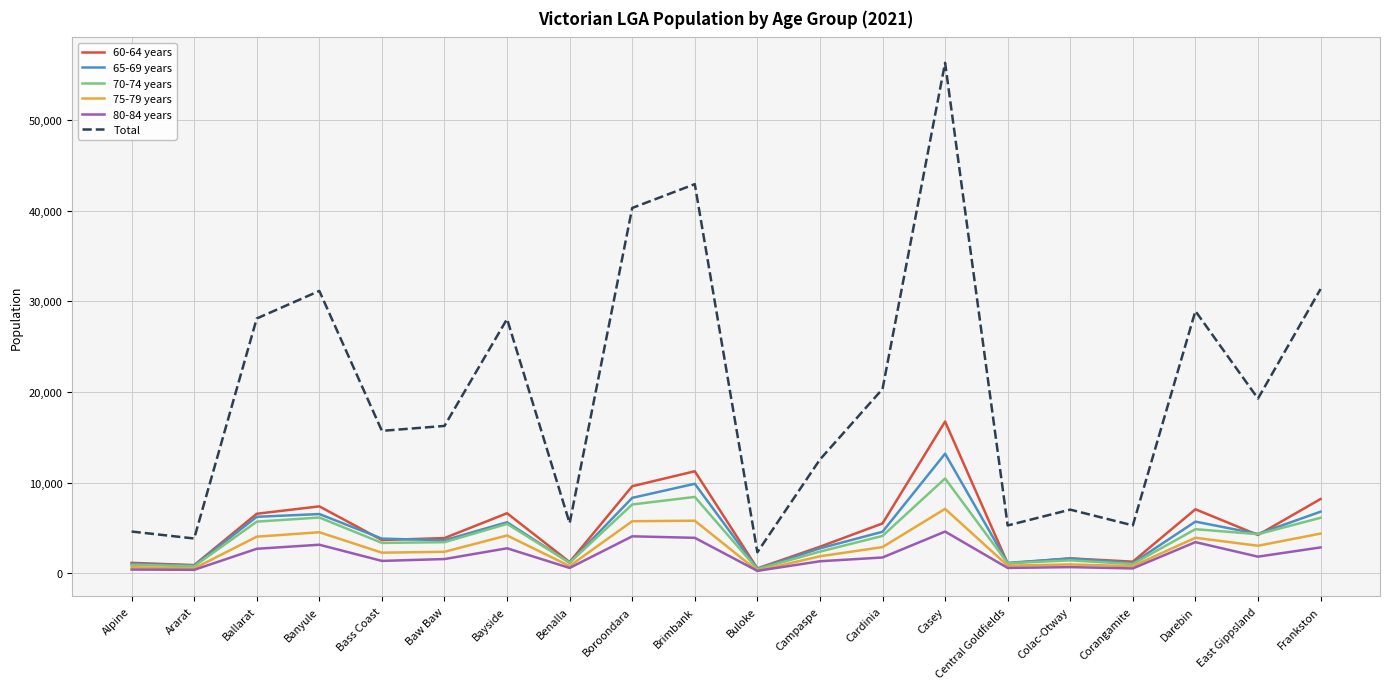

Which series changed the most between Central Goldfields and East Gippsland?

Total